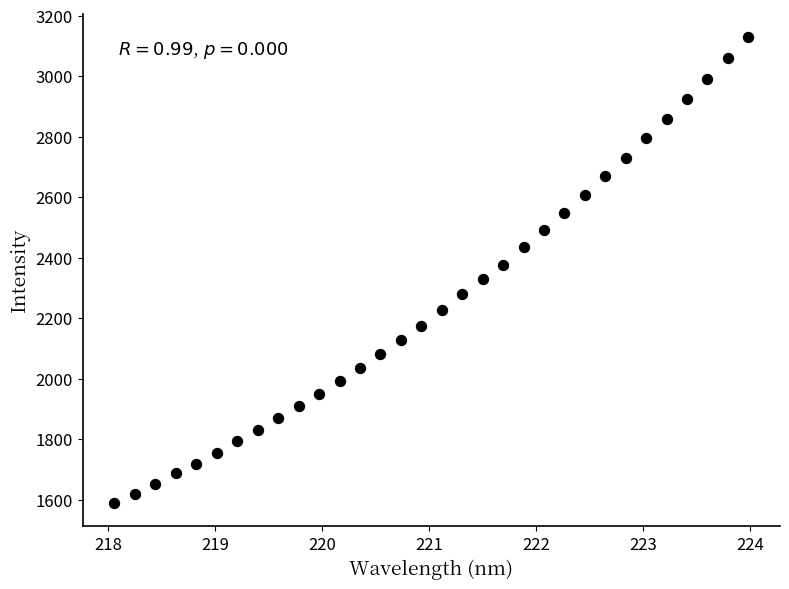

What is the range of Y values (max minus min)?

1540.9